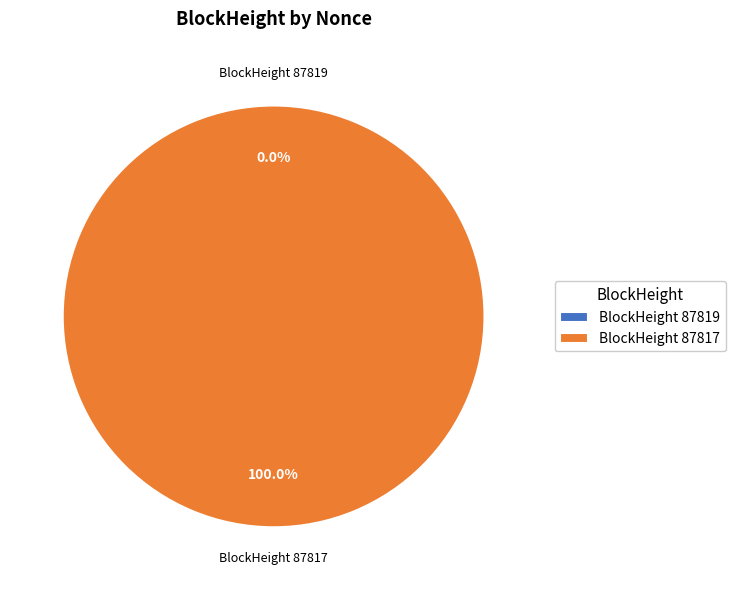

Count the number of slices in the pie.

2